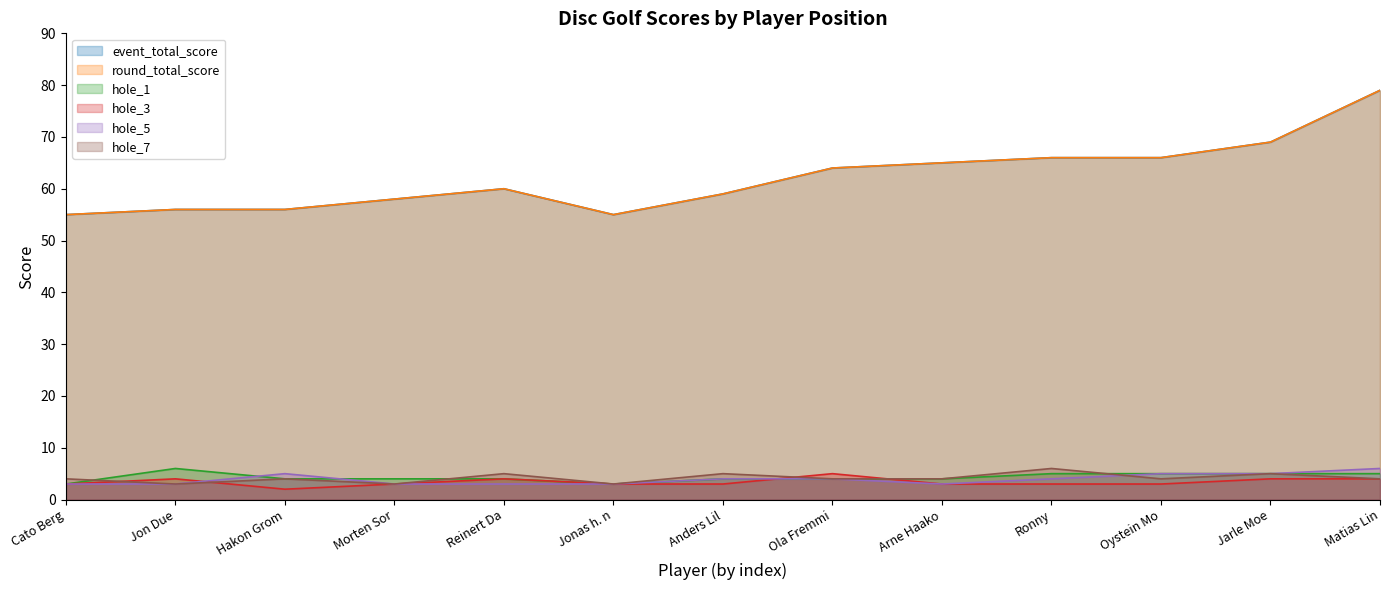

What is the maximum value shown in the chart?

79